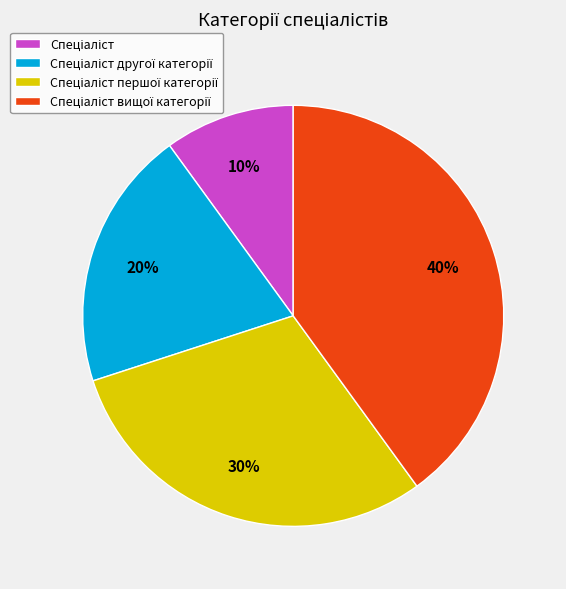

Is there any slice that represents more than half of the pie?

No